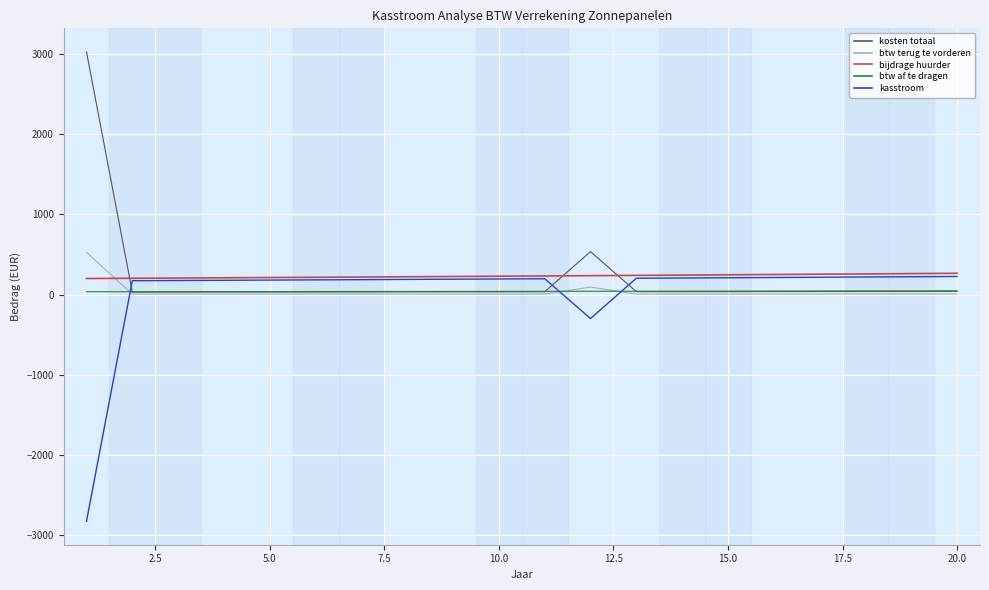

After their last crossing, which series has the higher values: bijdrage huurder or kosten totaal?

bijdrage huurder